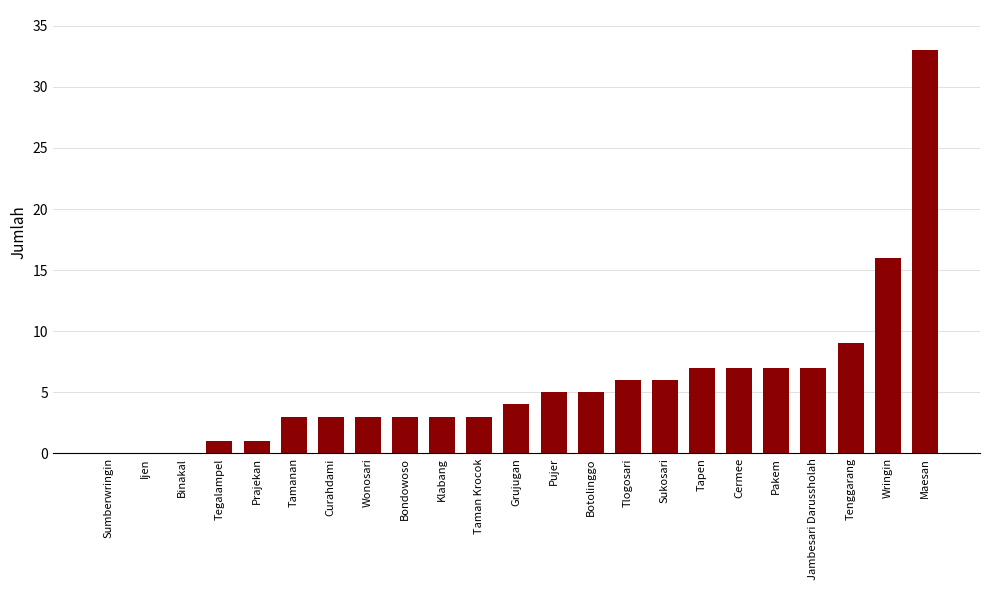

What is the sum of all values?

132